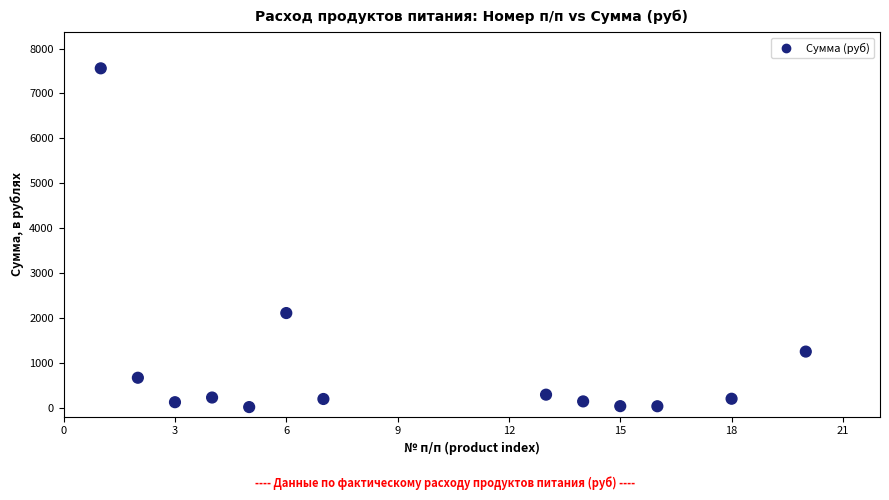

What is the range of X values (max minus min)?

19.0